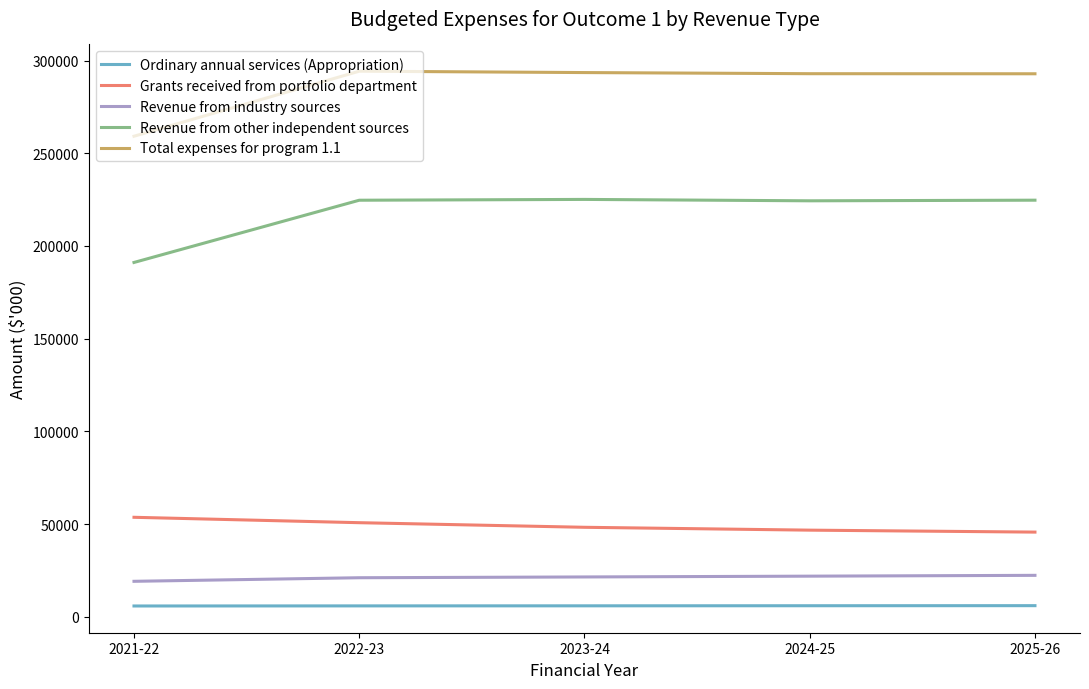

List the series in order of their peak value, lowest first.

Ordinary annual services (Appropriation), Revenue from industry sources, Grants received from portfolio department, Revenue from other independent sources, Total expenses for program 1.1